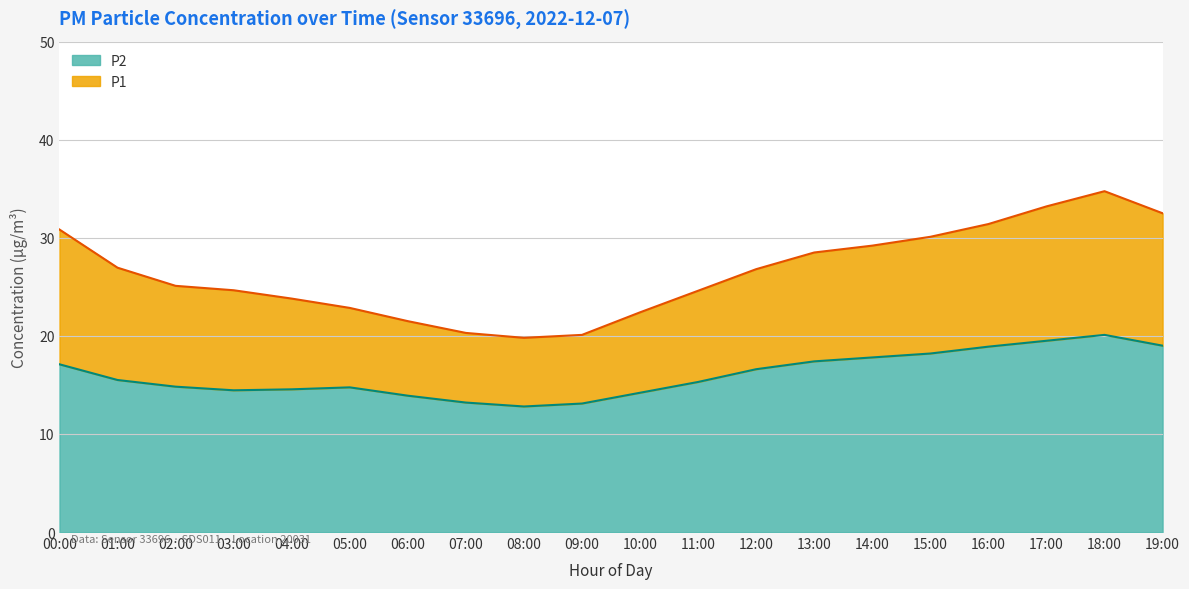

Reading left to right, extract all data points from this chart.

P1: 00:00=30.8	01:00=26.9	02:00=25.1	03:00=24.6	04:00=23.8	05:00=22.9	06:00=21.5	07:00=20.3	08:00=19.8	09:00=20.1	10:00=22.4	11:00=24.6	12:00=26.8	13:00=28.5	14:00=29.2	15:00=30.1	16:00=31.4	17:00=33.2	18:00=34.8	19:00=32.5
P2: 00:00=17.1	01:00=15.5	02:00=14.8	03:00=14.4	04:00=14.6	05:00=14.8	06:00=13.9	07:00=13.2	08:00=12.8	09:00=13.1	10:00=14.2	11:00=15.3	12:00=16.6	13:00=17.4	14:00=17.8	15:00=18.2	16:00=18.9	17:00=19.5	18:00=20.1	19:00=19.0